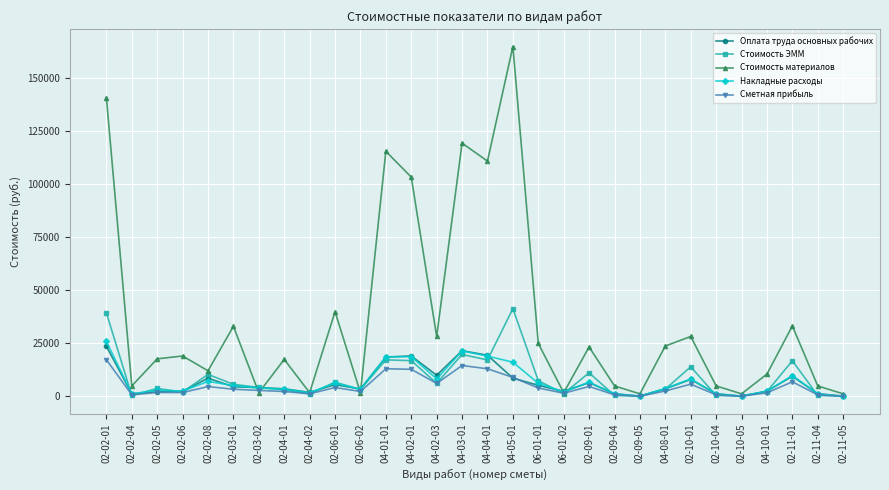

Rank the series by their maximum value, from highest to lowest.

Стоимость материалов, Стоимость ЭММ, Накладные расходы, Оплата труда основных рабочих, Сметная прибыль